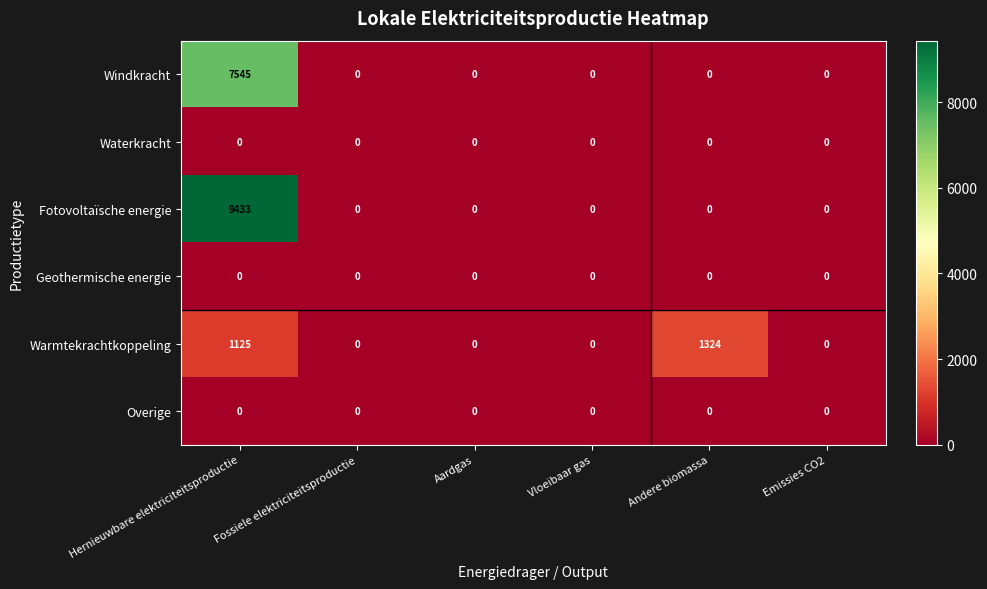

At which category is the sum across all series the highest?

Hernieuwbare elektriciteitsproductie